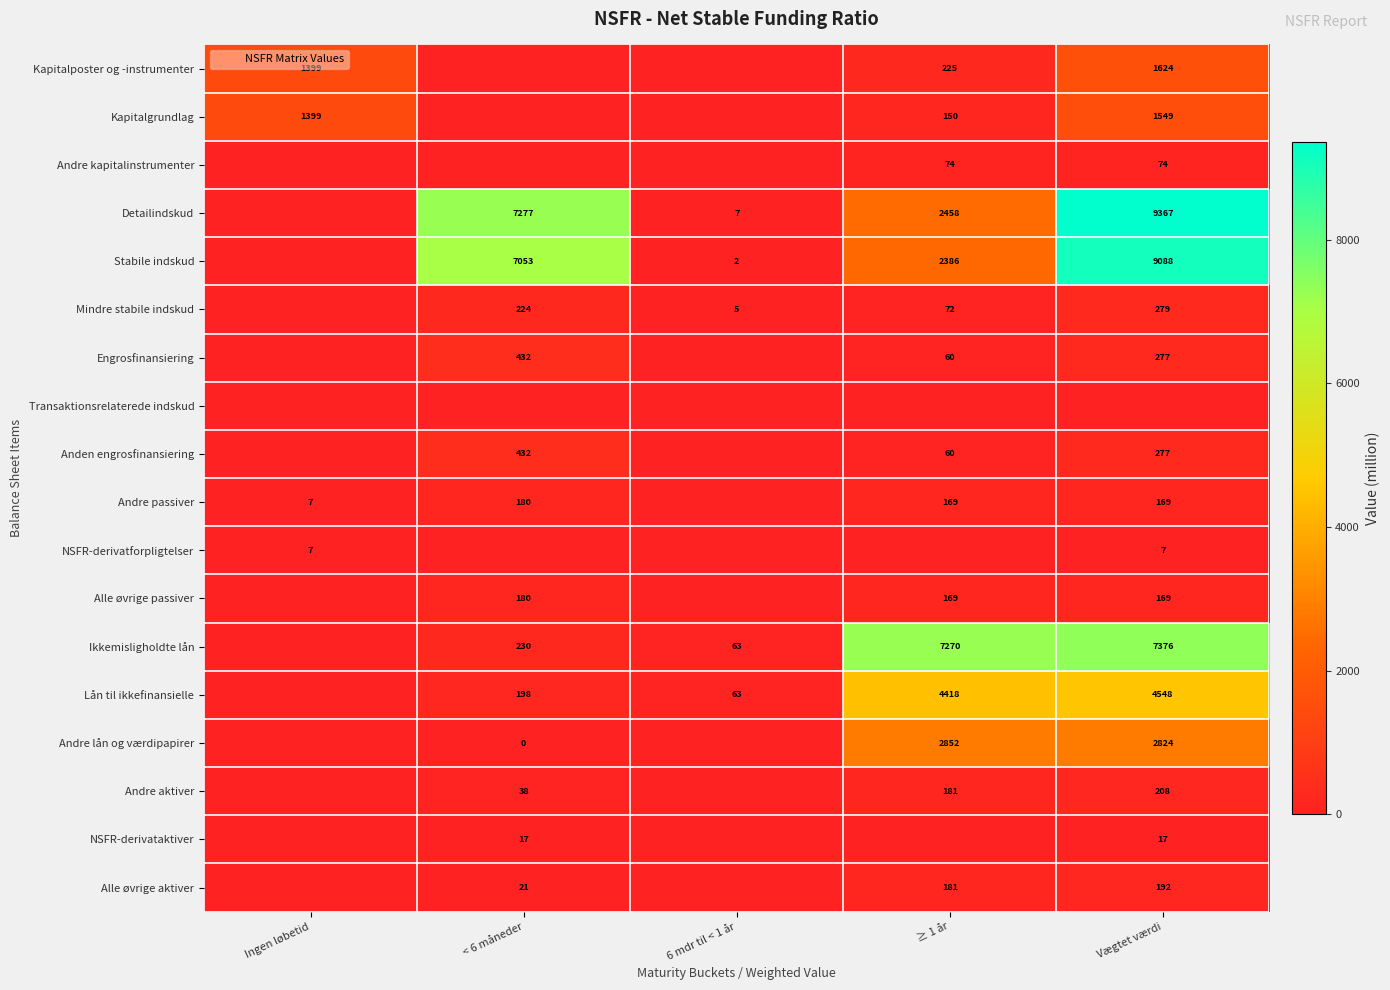

What is the difference between the Stabile indskud values at Vægtet værdi and ≥ 1 år?

6702